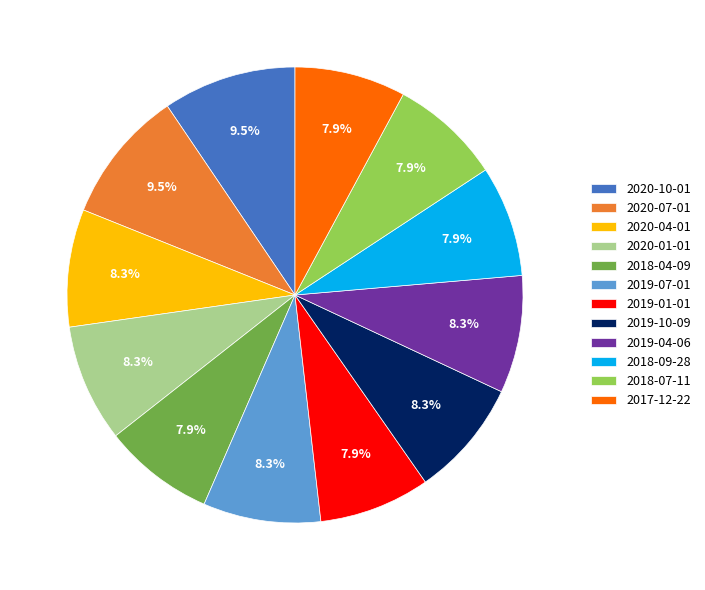

Is there any slice that represents more than half of the pie?

No